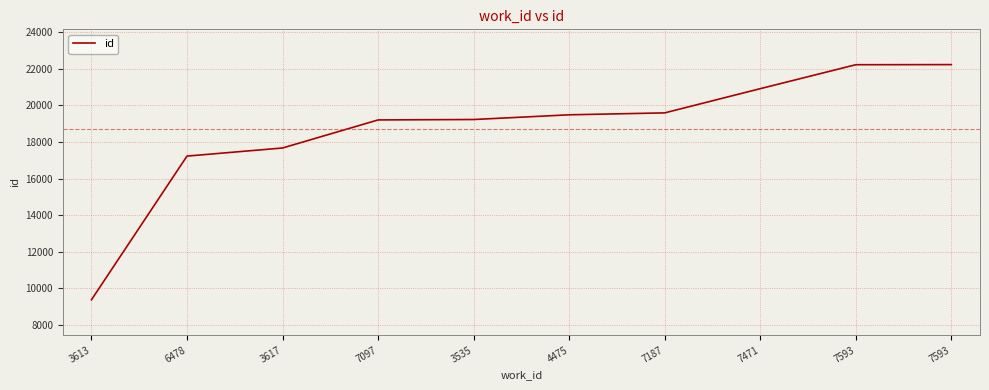

How many lines are shown in the chart?

1